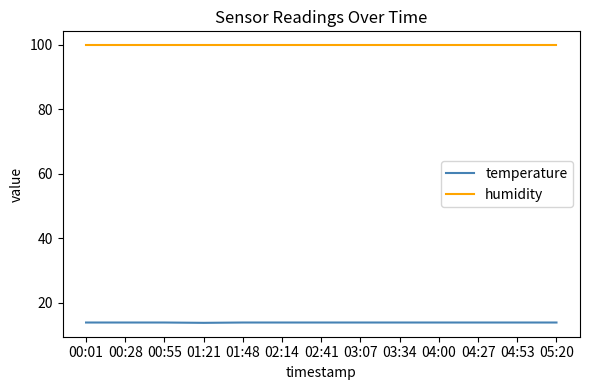

What is the average value of the humidity series?

99.9